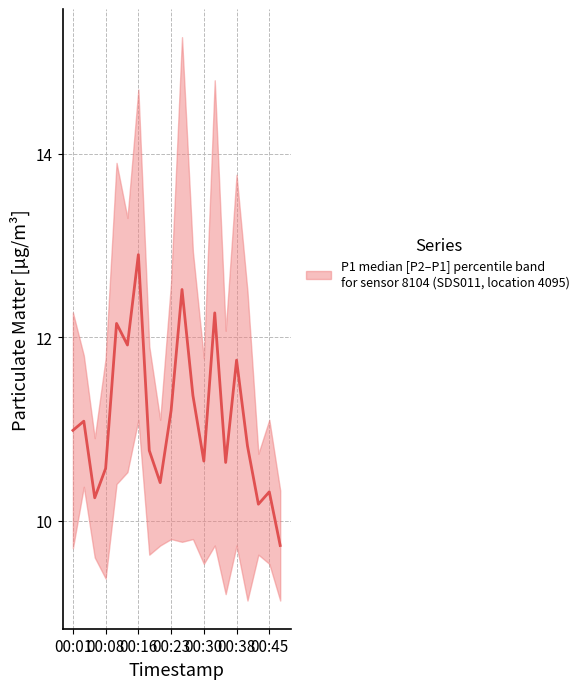

True or false: P2 and P1 intersect in this chart.

False